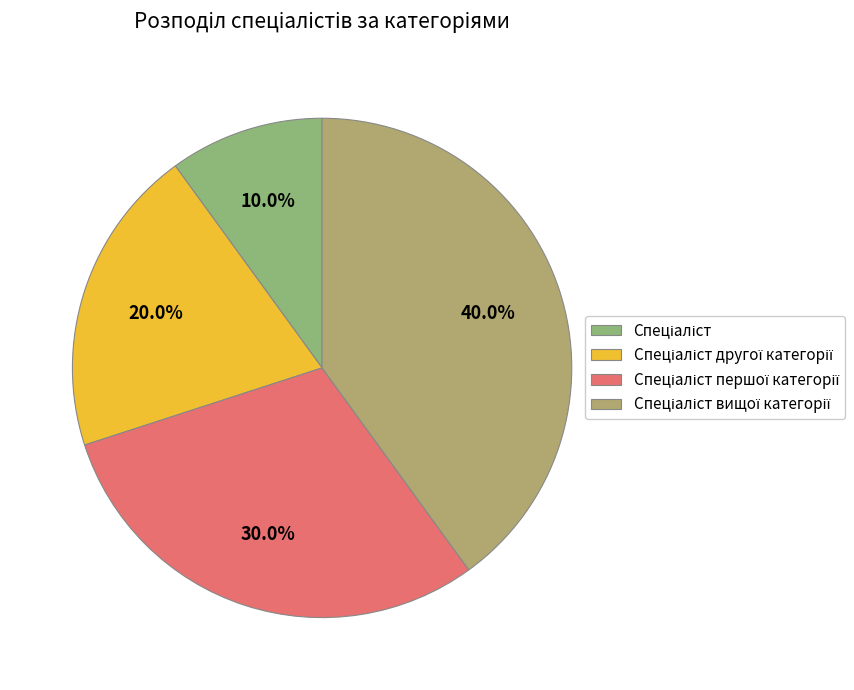

What percentage is NOT represented by Спеціаліст?

90.0%